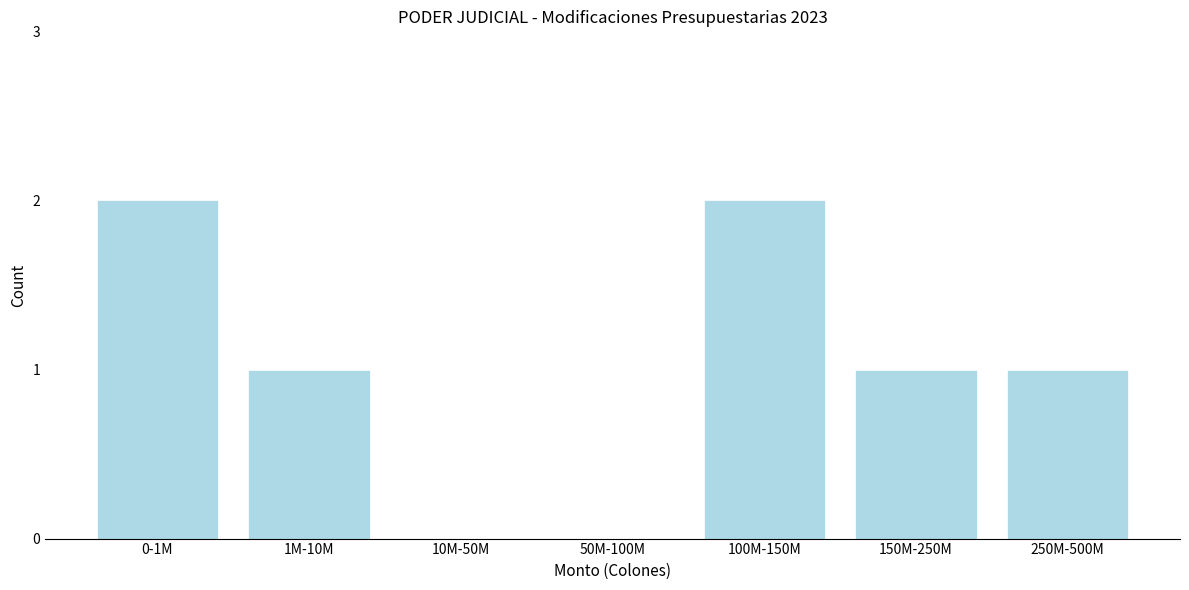

Reading left to right, list all the values displayed in this chart.

0-1M=2	1M-10M=1	10M-50M=0	50M-100M=0	100M-150M=2	150M-250M=1	250M-500M=1